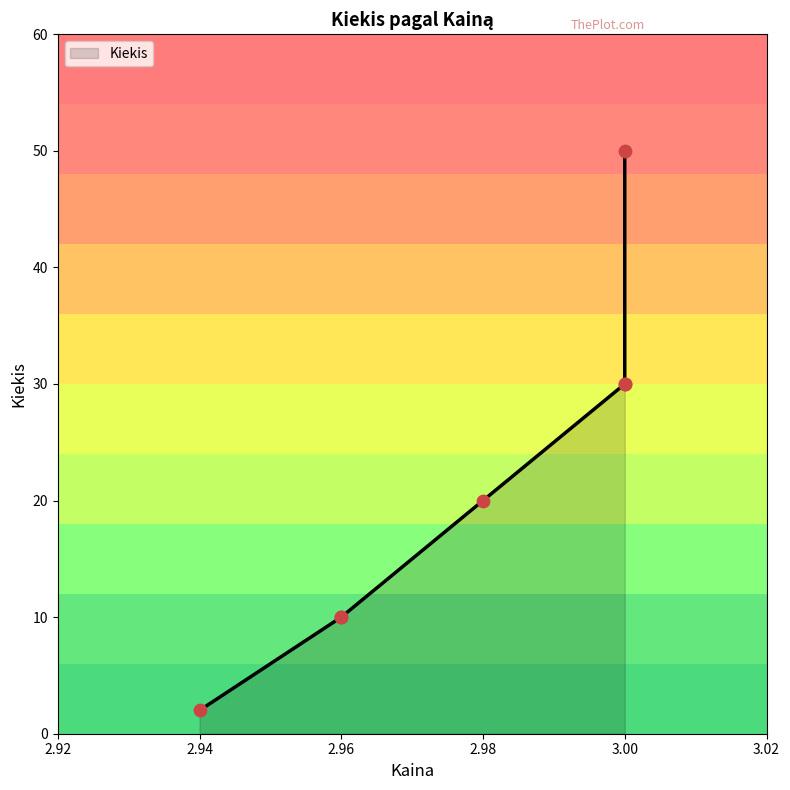

What is the change in value from 2.96 to 2.98?

+10